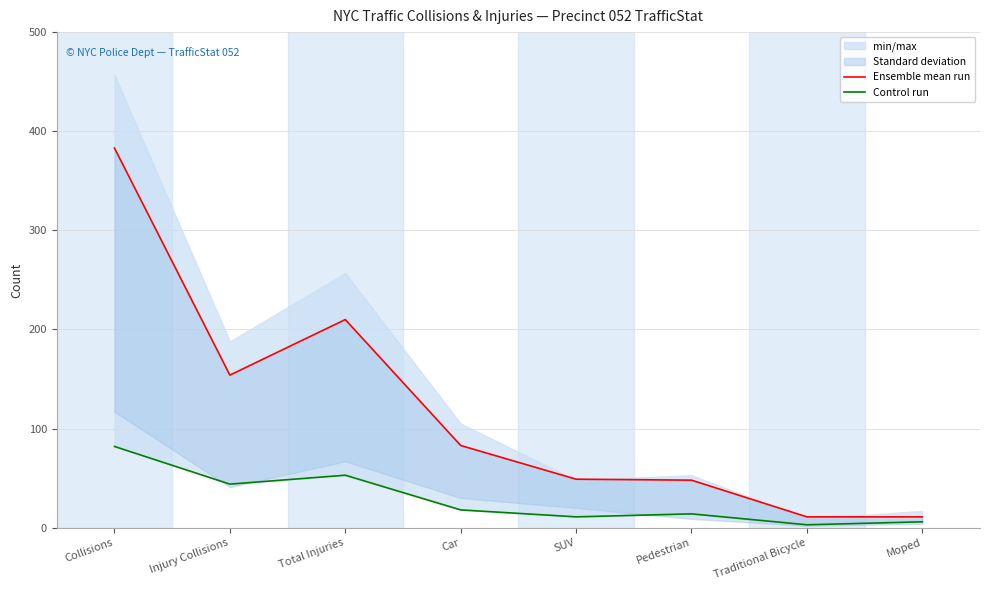

At which category is the sum across all series the highest?

Collisions